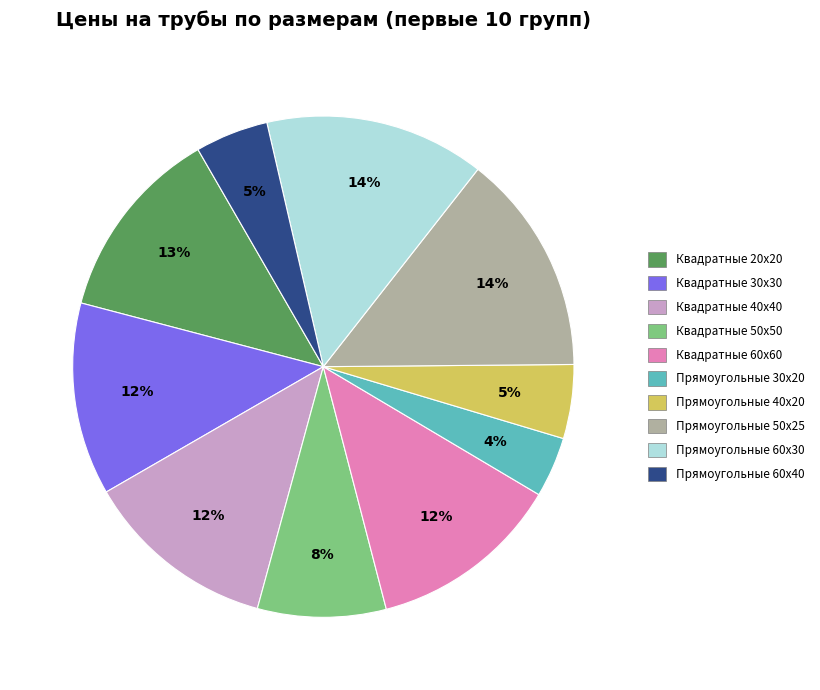

Which slice is the smallest?

Прямоугольные 30x20